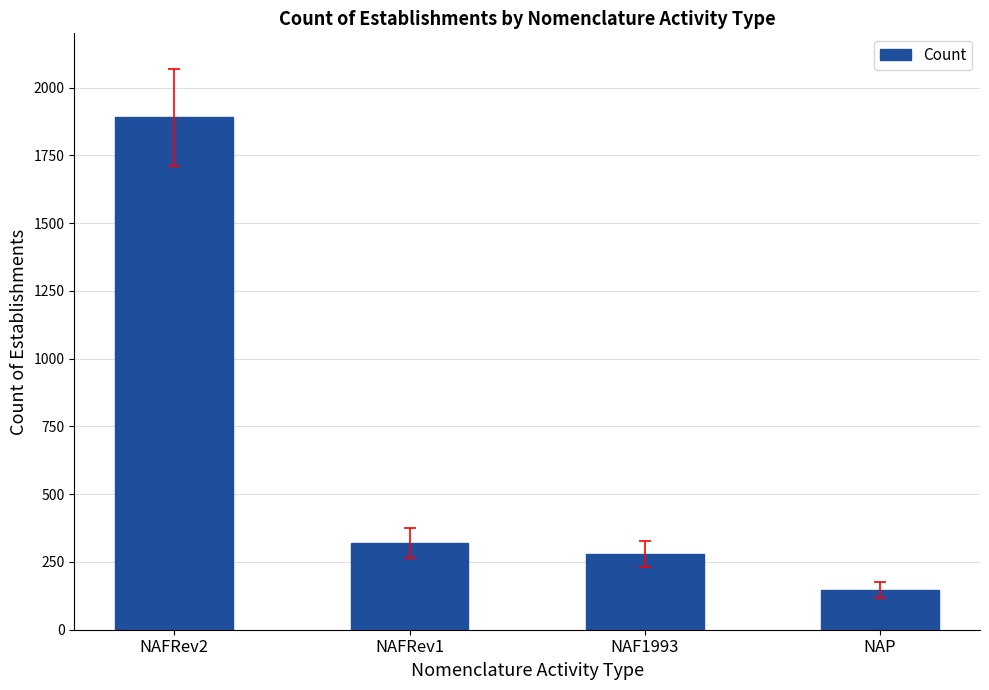

What is the difference between the second highest and second lowest values?

40